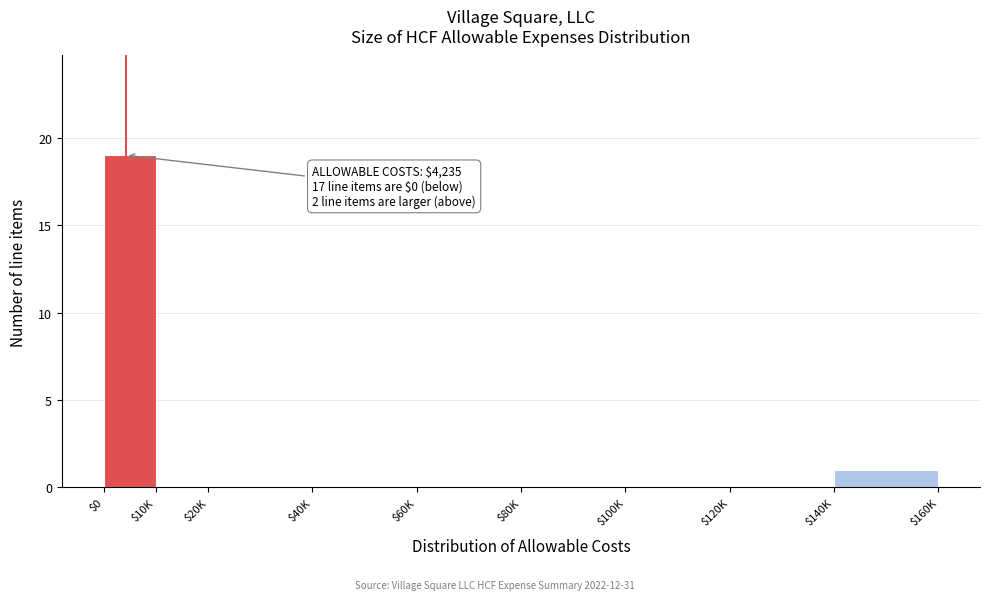

Which category has the highest value across all series?

$0